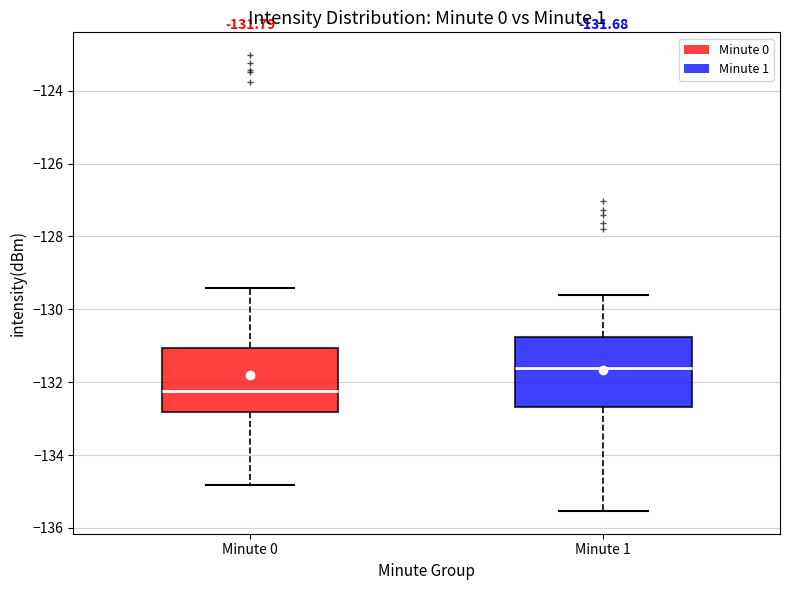

Which box has the highest median line?

Minute 1